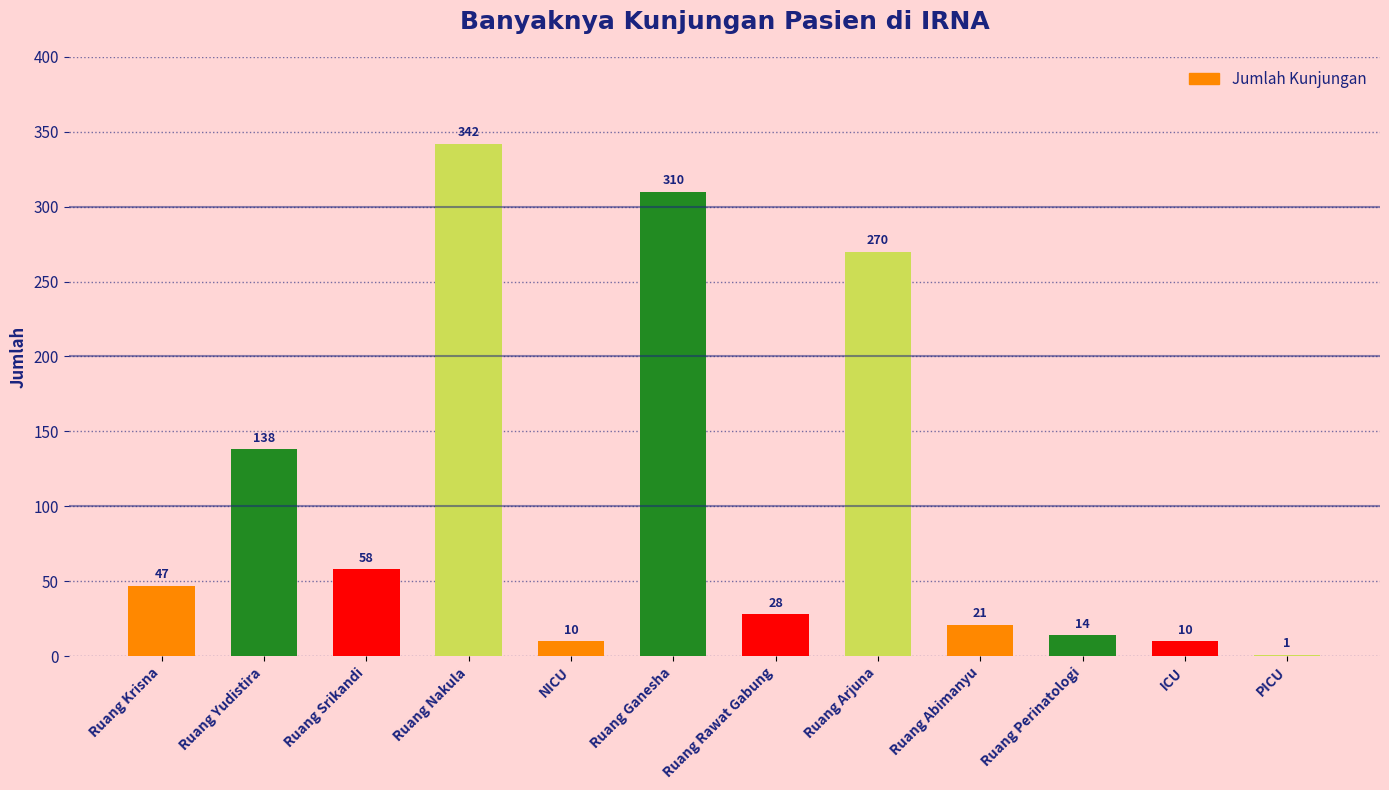

Reading right to left, what are all the values shown in this chart?

1	10	14	21	270	28	310	10	342	58	138	47